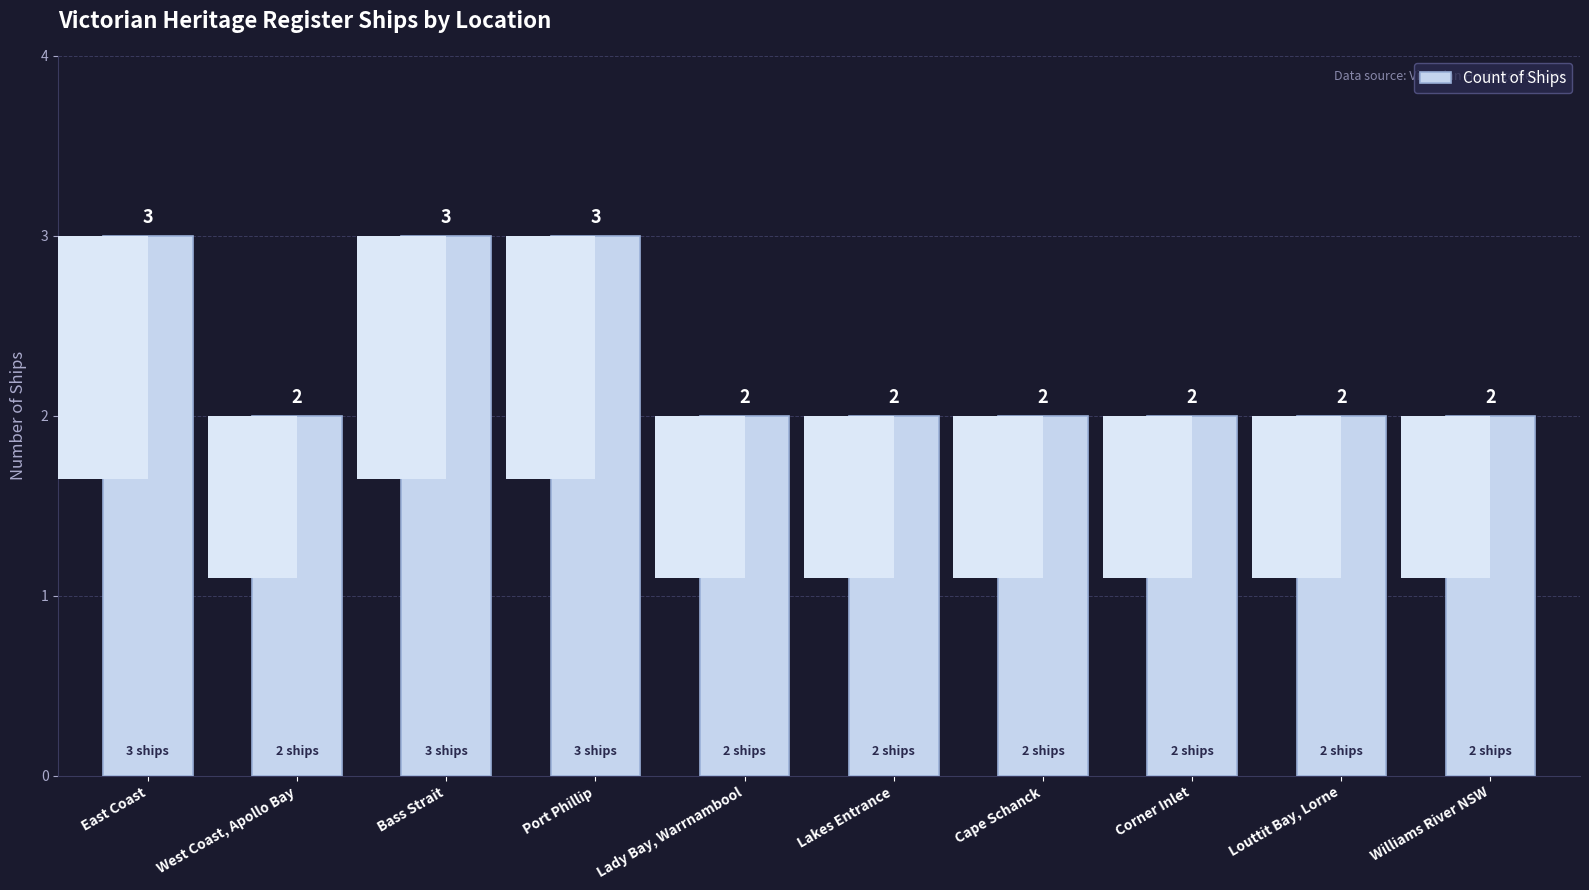

What is the approximate value at Lakes Entrance?

2